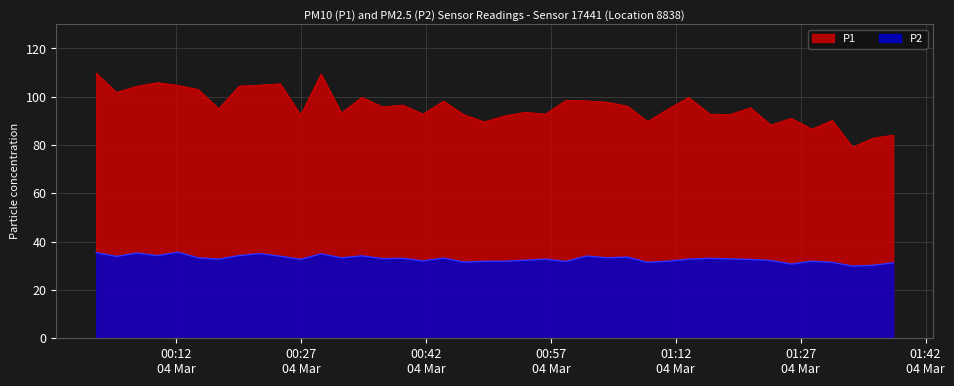

What is the average value of the P2 series?

32.9